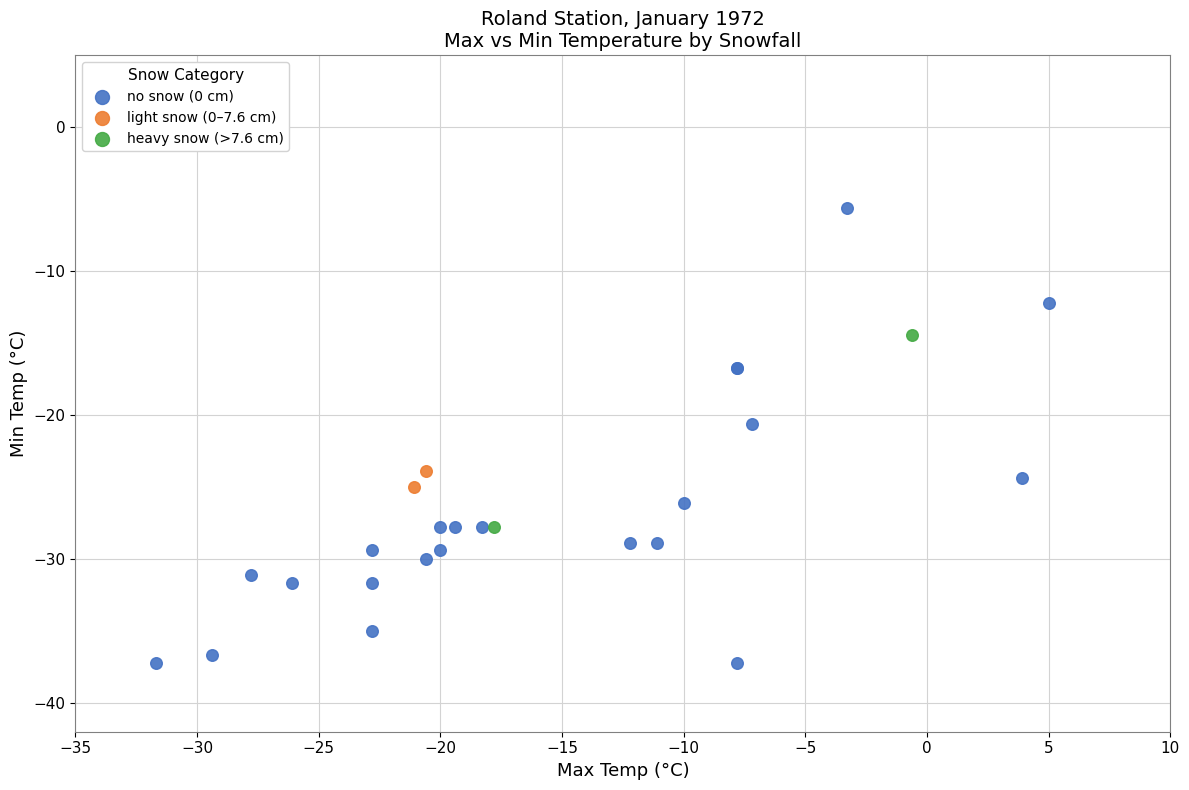

What are all the series names shown in the legend?

no snow (0 cm), light snow (0–7.6 cm), heavy snow (>7.6 cm)